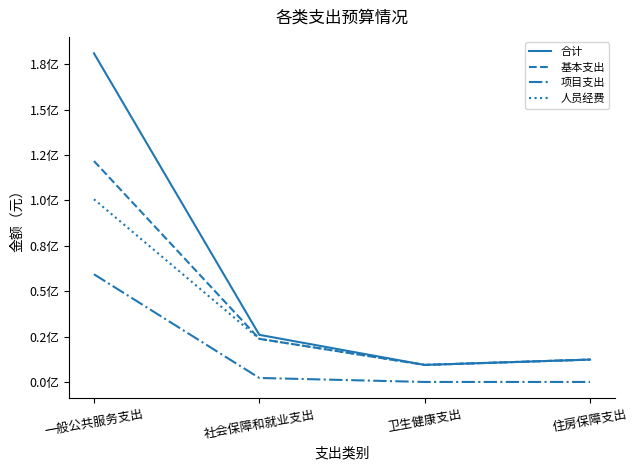

Reading left to right, list all the values displayed in this chart.

合计: 18096013.3	2593814.6	938668.5	1230902.0
基本支出: 12166013.3	2373814.6	938668.5	1230902.0
项目支出: 5930000.0	220000.0	0.0	0.0
人员经费: 10061933.3	2373814.6	938668.5	1230902.0